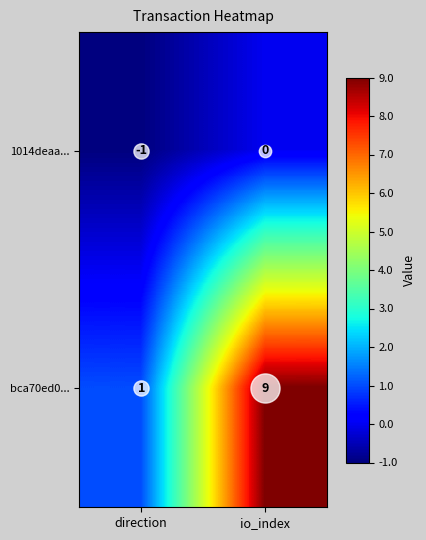

At which label is bca70ed0... closest to 5?

direction